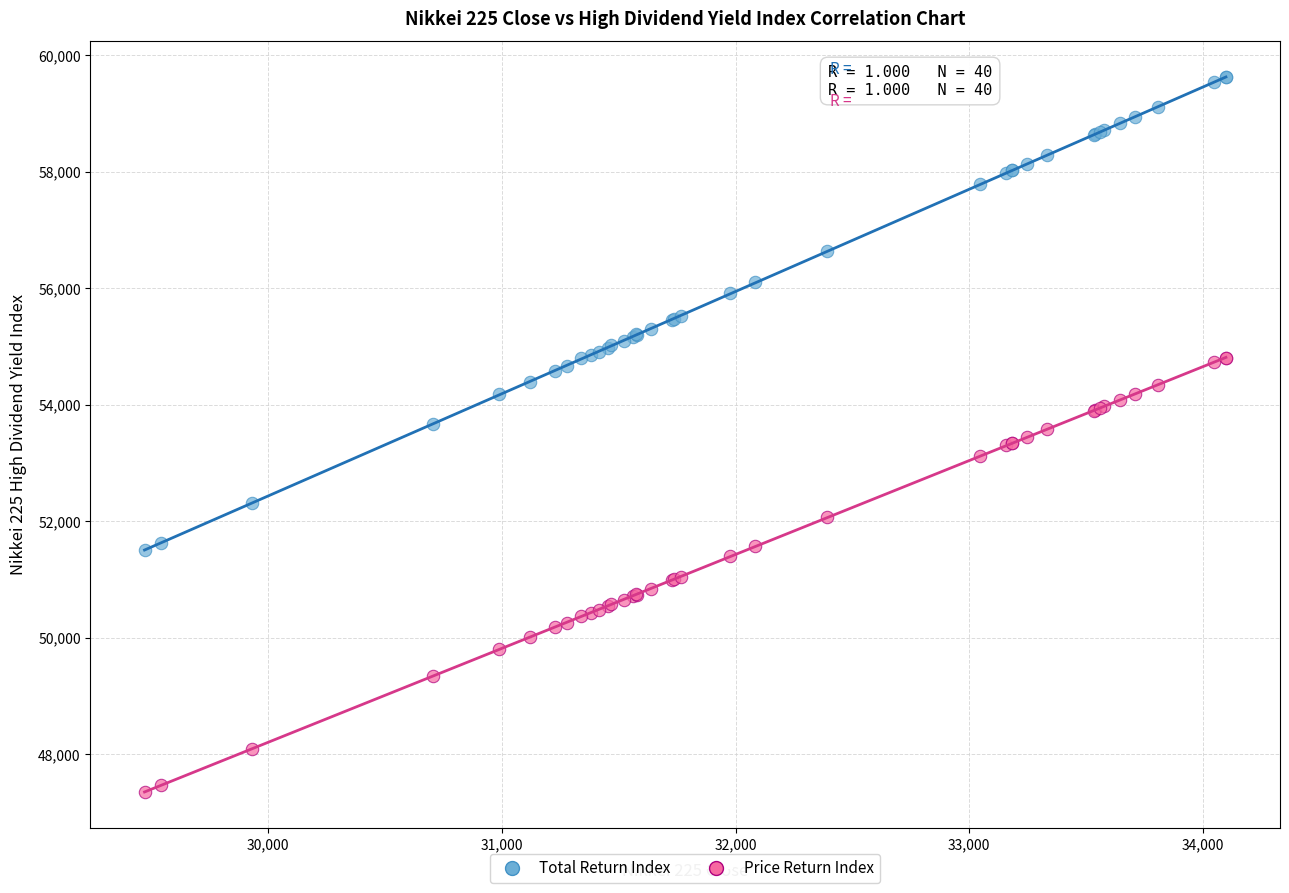

Which series contains the highest Y value?

Total Return Index